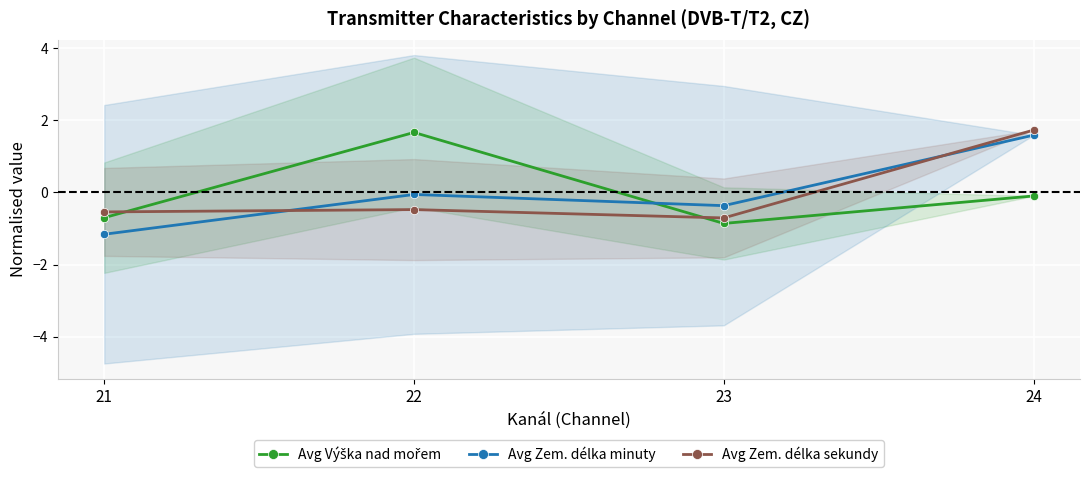

What value does the Avg Výška nad mořem series have at 21?

-0.7